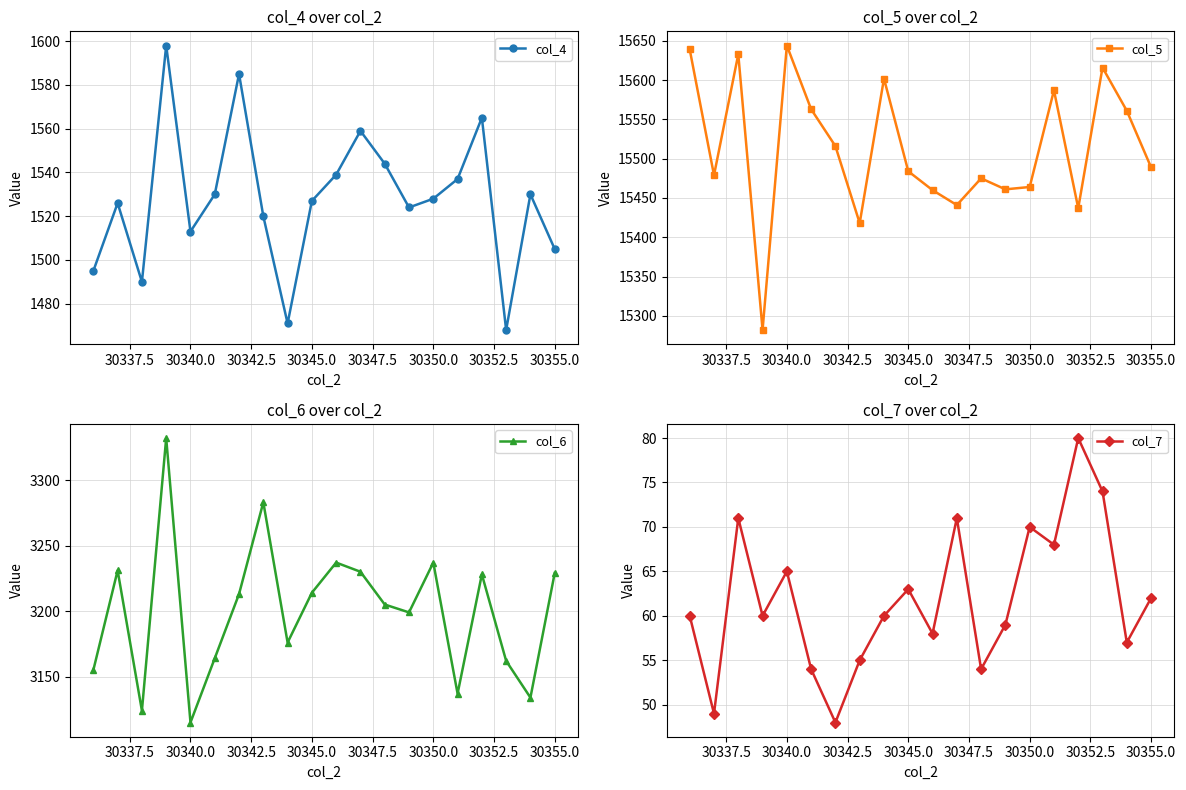

In col_4, how many points are lower than both neighbors (excluding endpoints)?

5